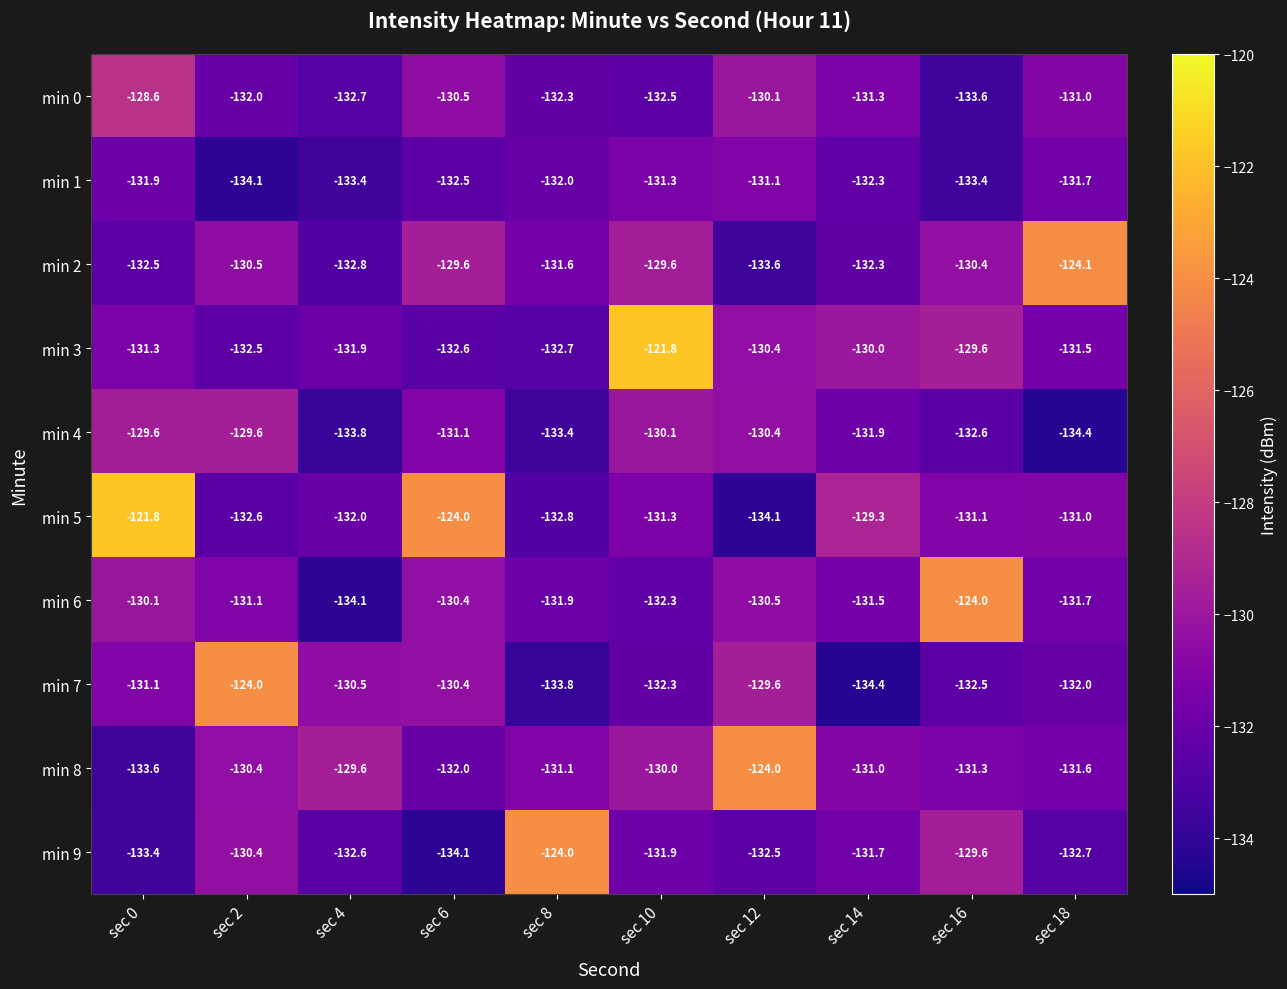

What is the maximum value shown in the chart?

-121.8